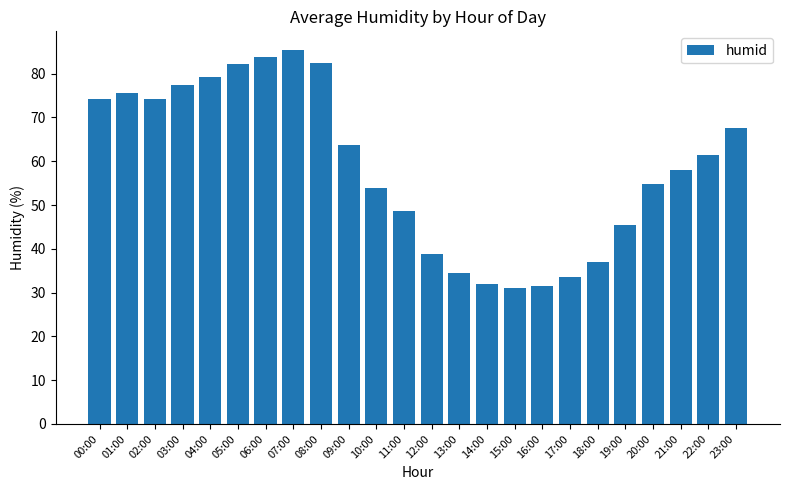

True or false: the data shows 51.3 at 13:00.

False